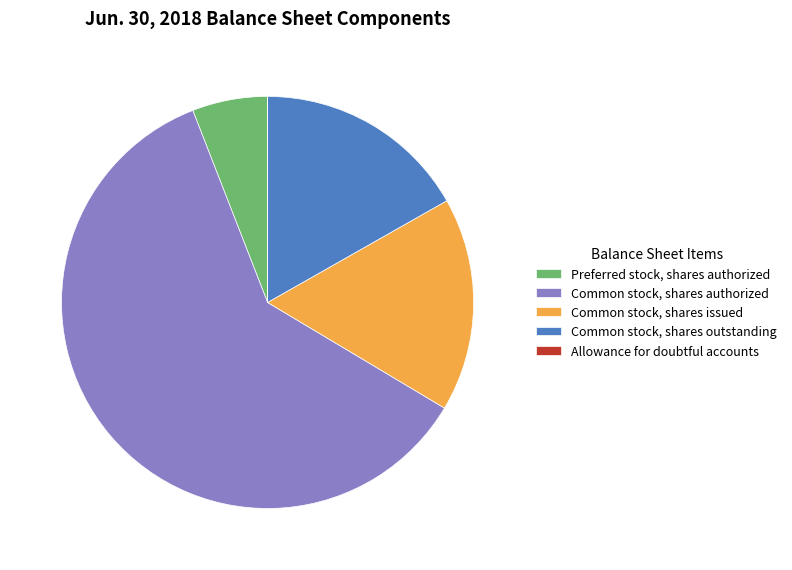

What is the ratio of the value at Preferred stock, shares authorized to the value at Common stock, shares issued?

0.4